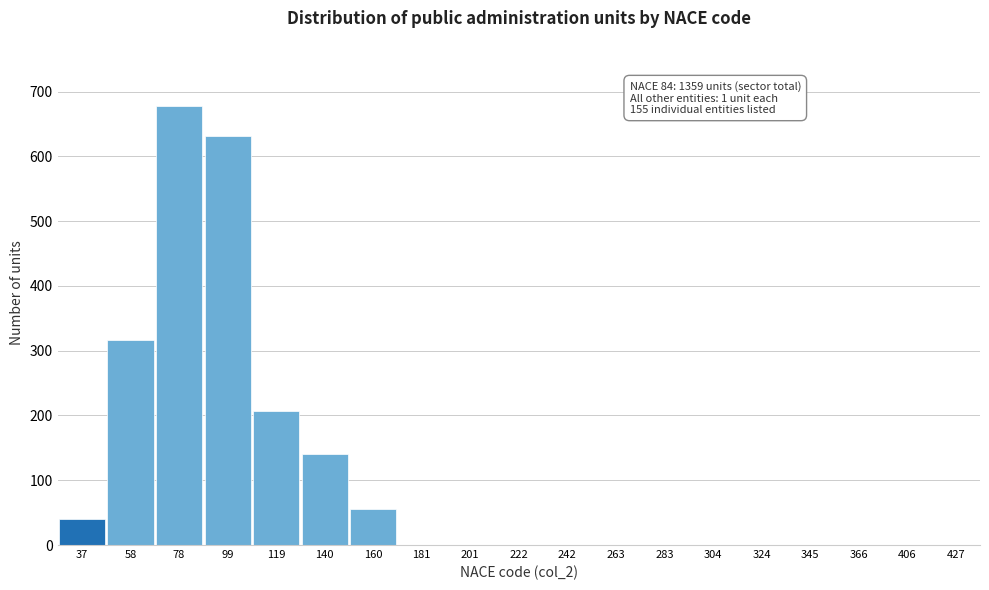

Reading left to right, extract all data points from this chart.

37=40	58=316	78=677	99=631	119=207	140=140	160=55	181=0	201=0	222=0	242=0	263=0	283=0	304=0	324=0	345=0	366=0	406=0	427=0